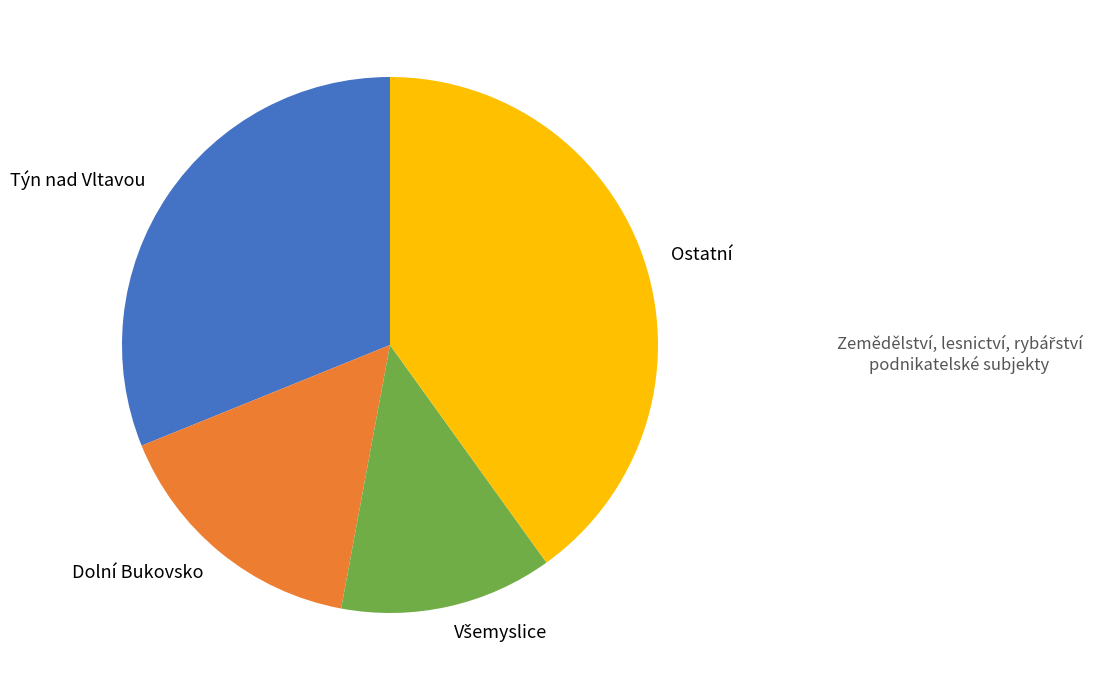

Do Ostatní and Dolní Bukovsko together represent more than half of the pie?

Yes